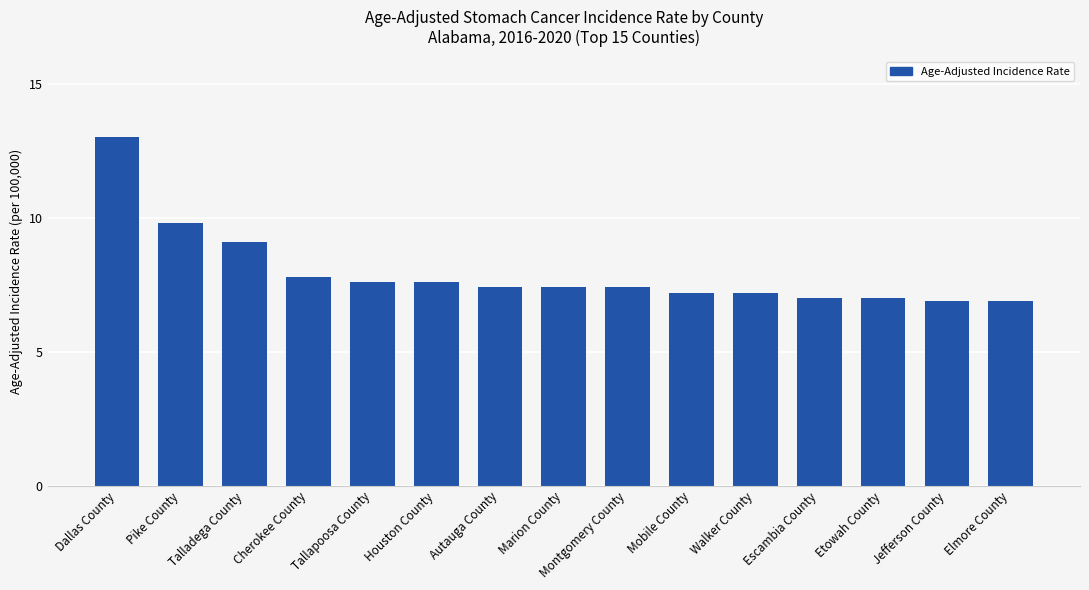

What is the smallest value displayed?

6.9